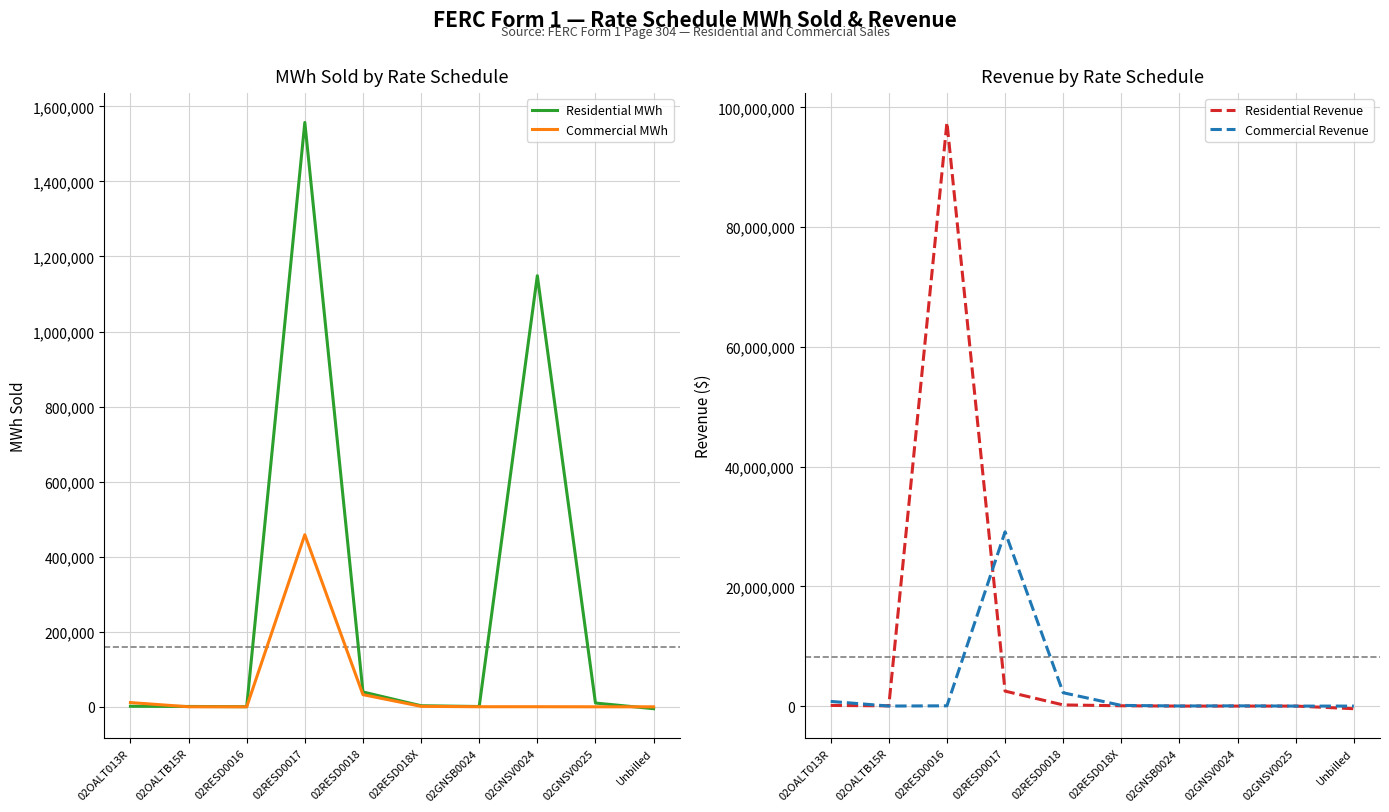

At which category is the sum across all series the highest?

02RESD0016